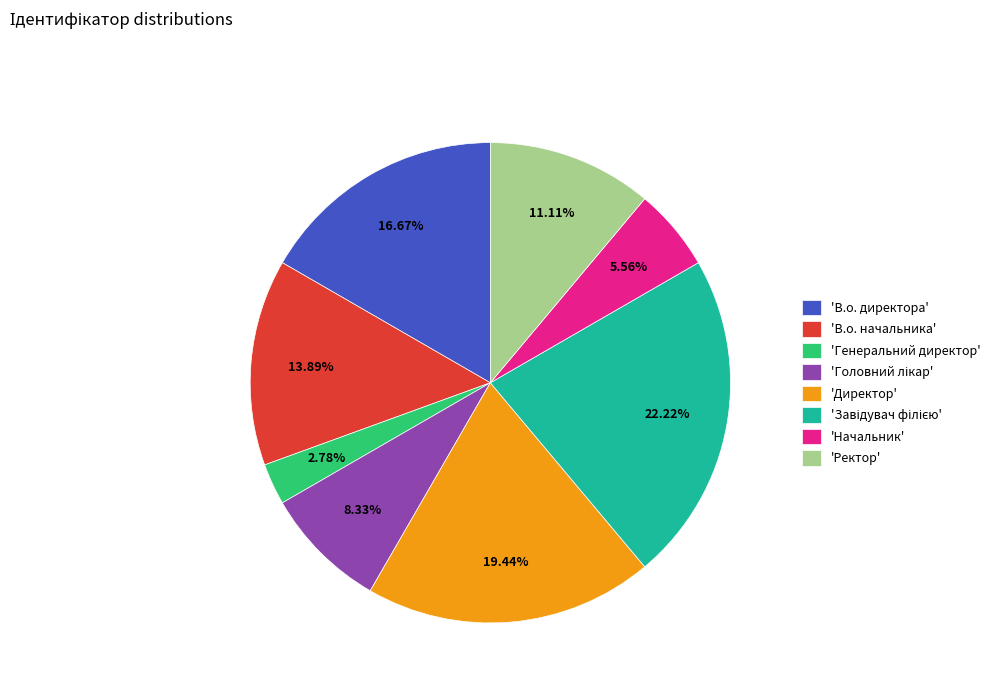

Is the sum of 'В.о. начальника' and 'Начальник' greater than half?

No